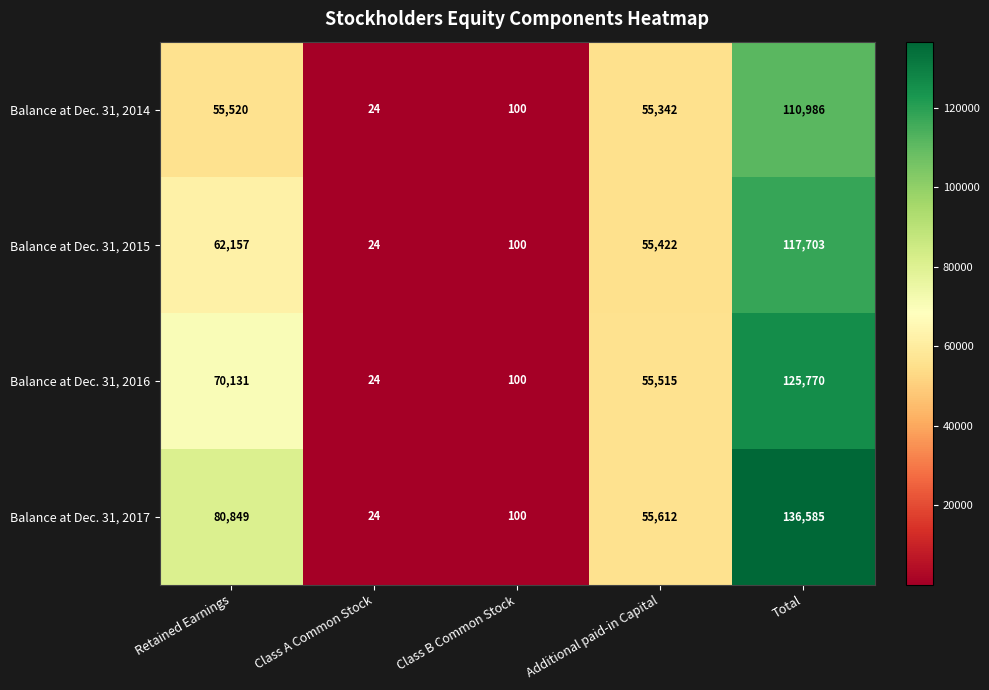

What is the difference between the maximum and minimum values in the Balance at Dec. 31, 2016 series?

125746